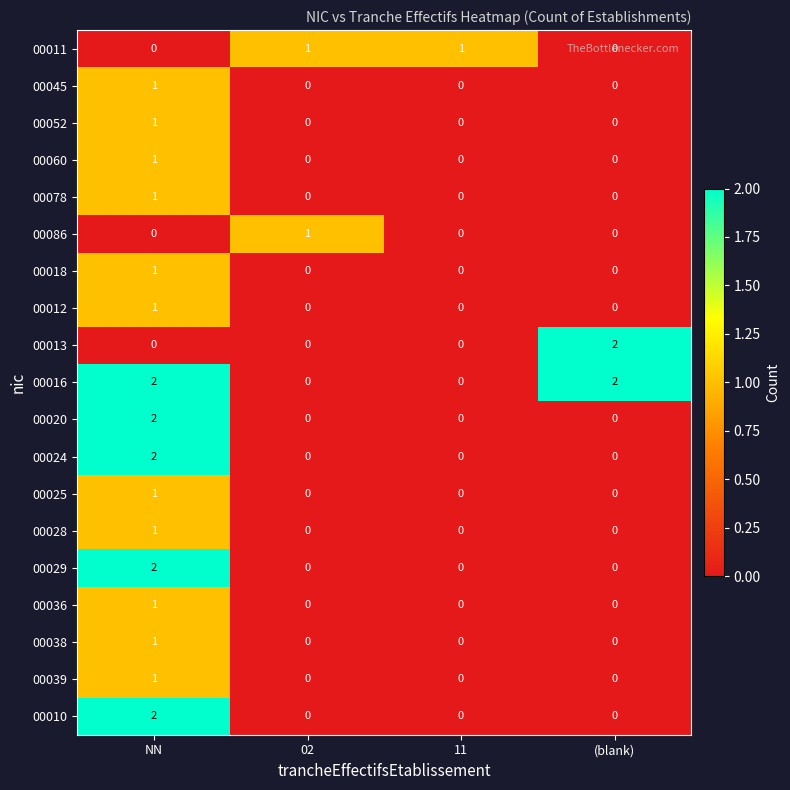

The value of 00016 at 02 is 0. True or false?

True